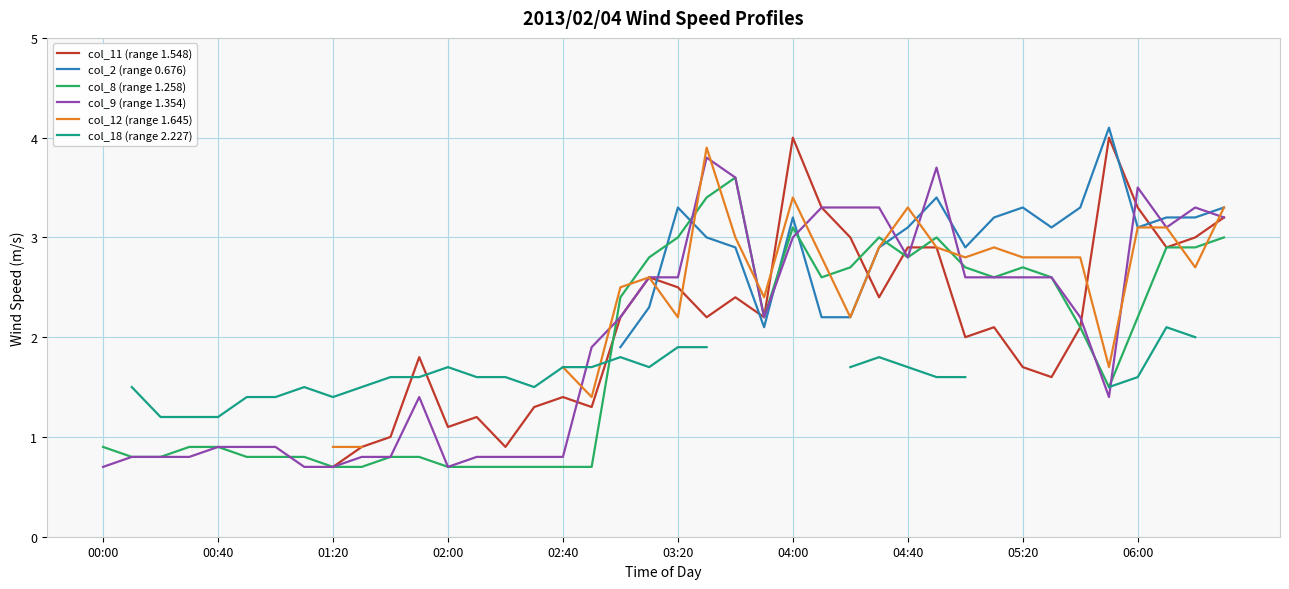

What is the minimum value for col_8 (range 1.258)?

0.7